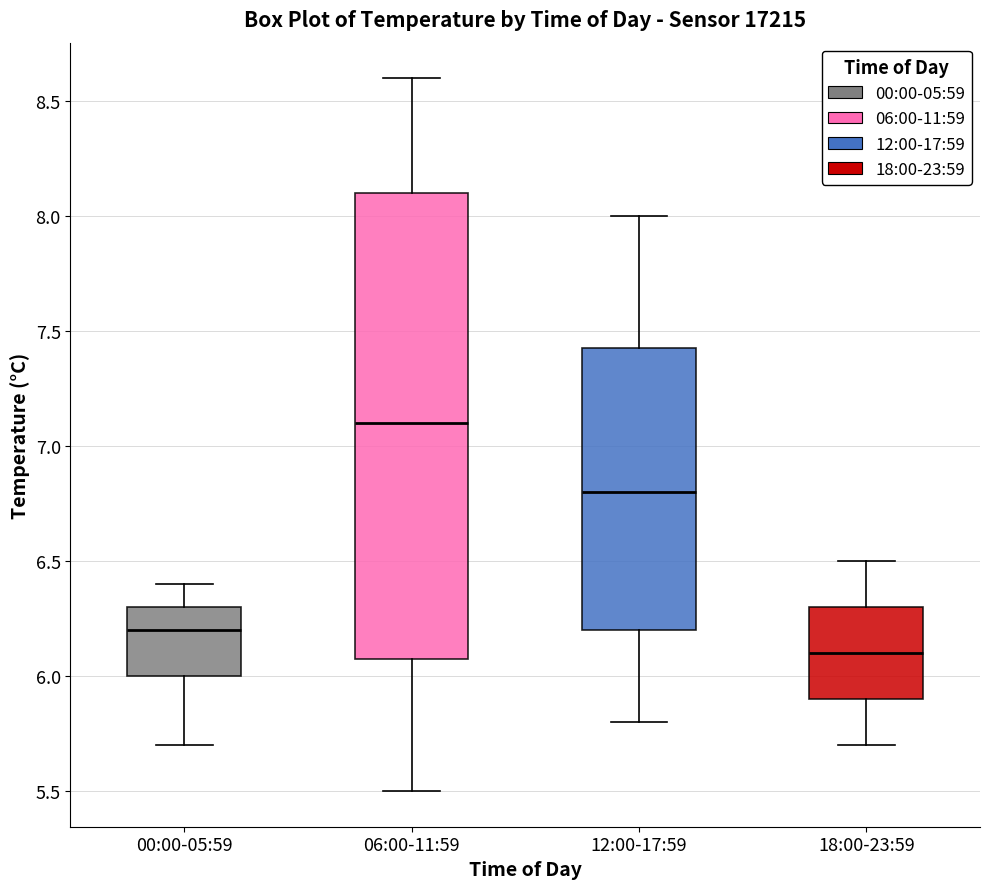

Reading left to right, transcribe this box plot: for each box, give where its median line is, the range the box spans, and where its two whiskers end, as read against the y-axis. The values are not printed on the chart, so give them approximately, as read against the axis.

00:00-05:59: median 6.20, box 6.00 to 6.30, whiskers 5.70 to 6.40
06:00-11:59: median 7.10, box 6.10 to 8.10, whiskers 5.50 to 8.60
12:00-17:59: median 6.80, box 6.20 to 7.45, whiskers 5.80 to 8.00
18:00-23:59: median 6.10, box 5.90 to 6.30, whiskers 5.70 to 6.50